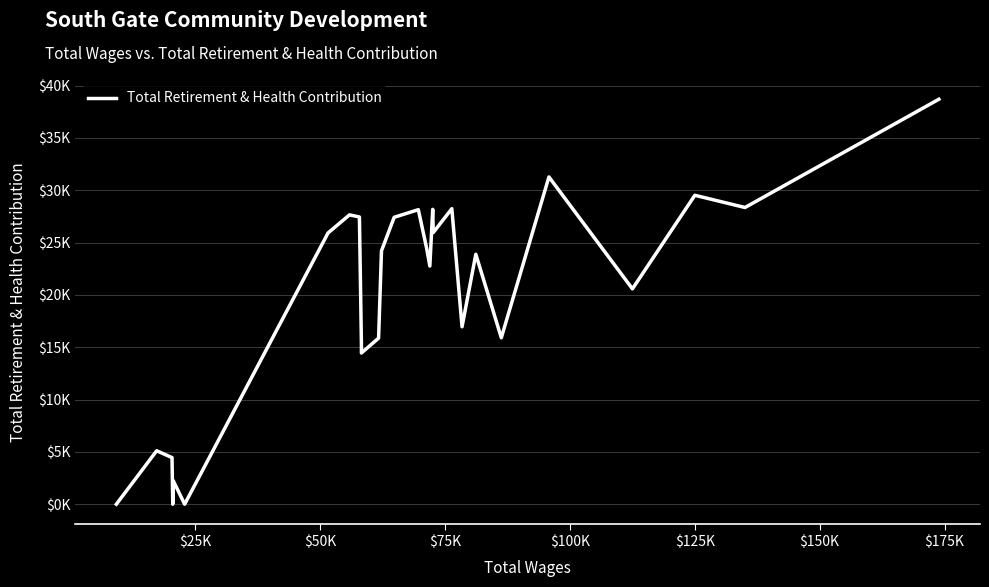

How many lines are shown in the chart?

1